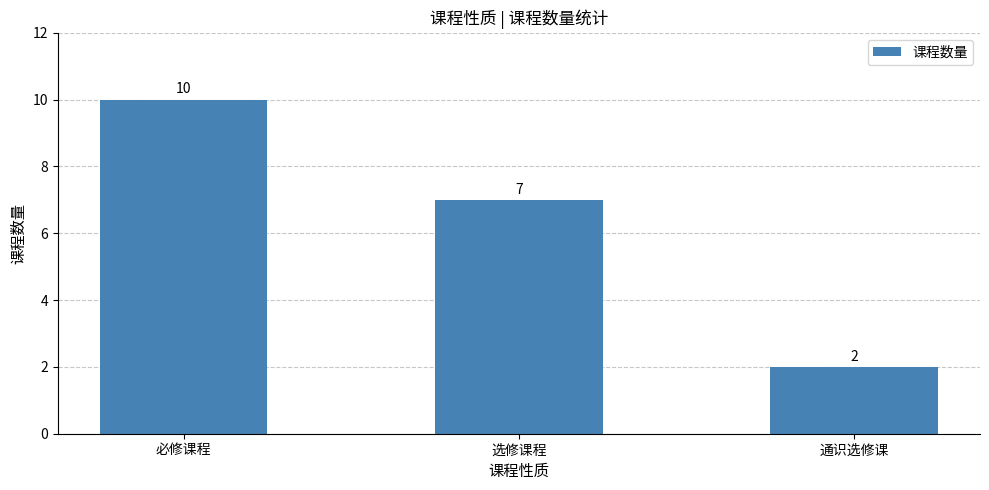

Read the value at 必修课程.

10